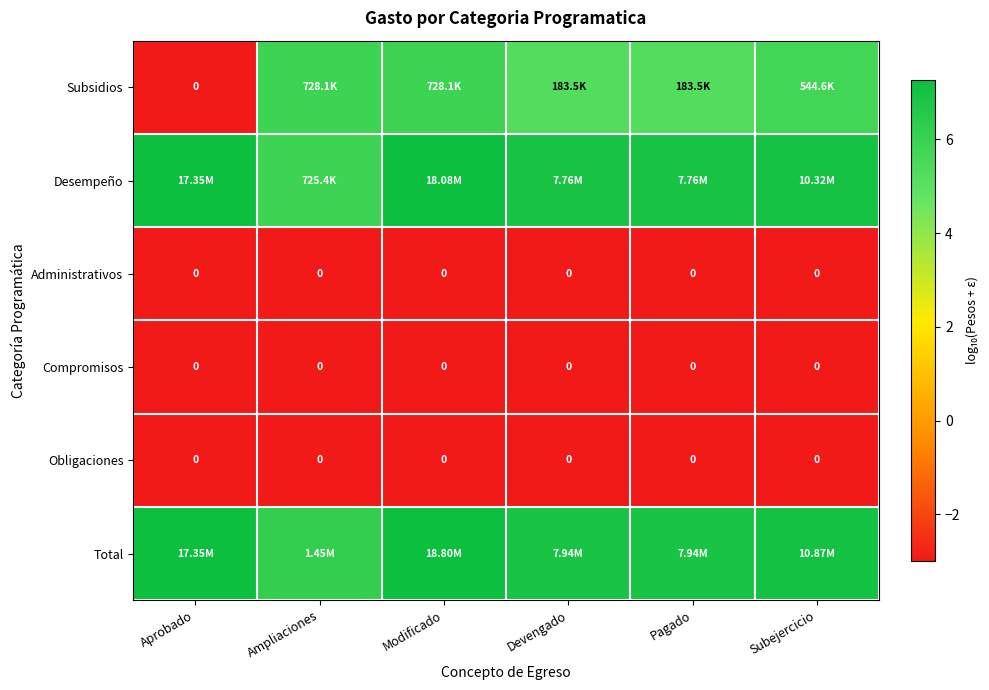

What is the total value across all series at Ampliaciones?

8.9